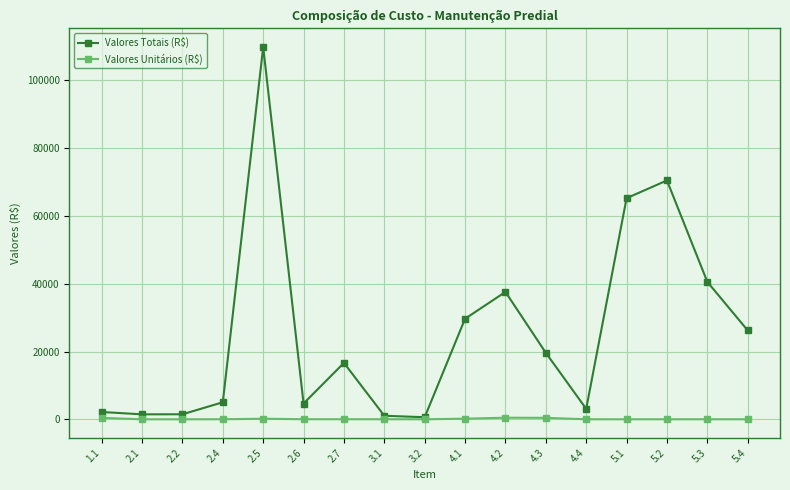

Which series changed the most between 3.2 and 5.3?

Valores Totais (R$)